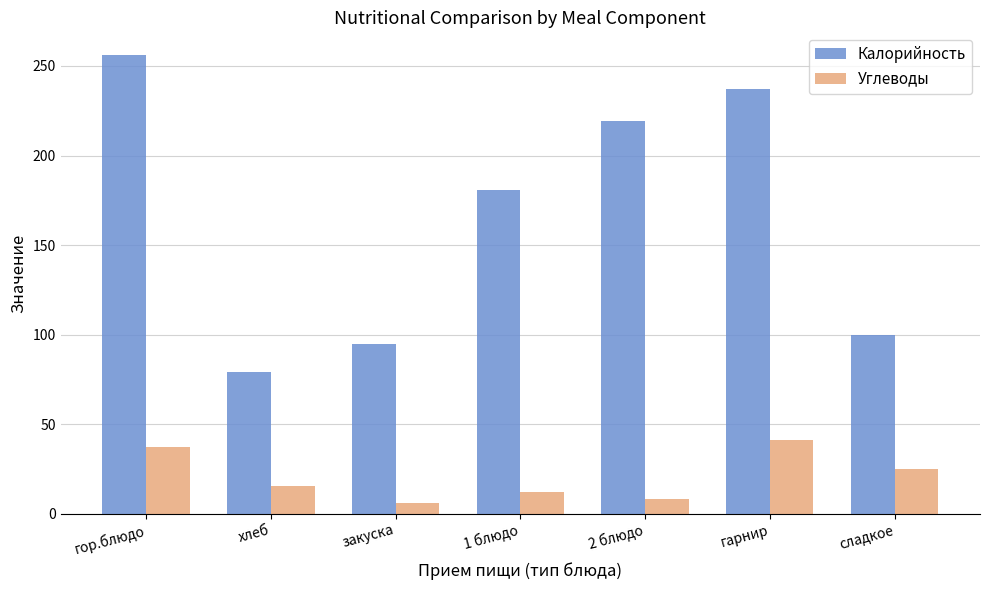

Reading left to right, extract all data points from this chart.

Калорийность: гор.блюдо=256.0	хлеб=79.0	закуска=95.0	1 блюдо=181.0	2 блюдо=219.0	гарнир=237.0	сладкое=100.0
Углеводы: гор.блюдо=37.3	хлеб=15.4	закуска=6.2	1 блюдо=12.0	2 блюдо=8.2	гарнир=41.3	сладкое=24.9